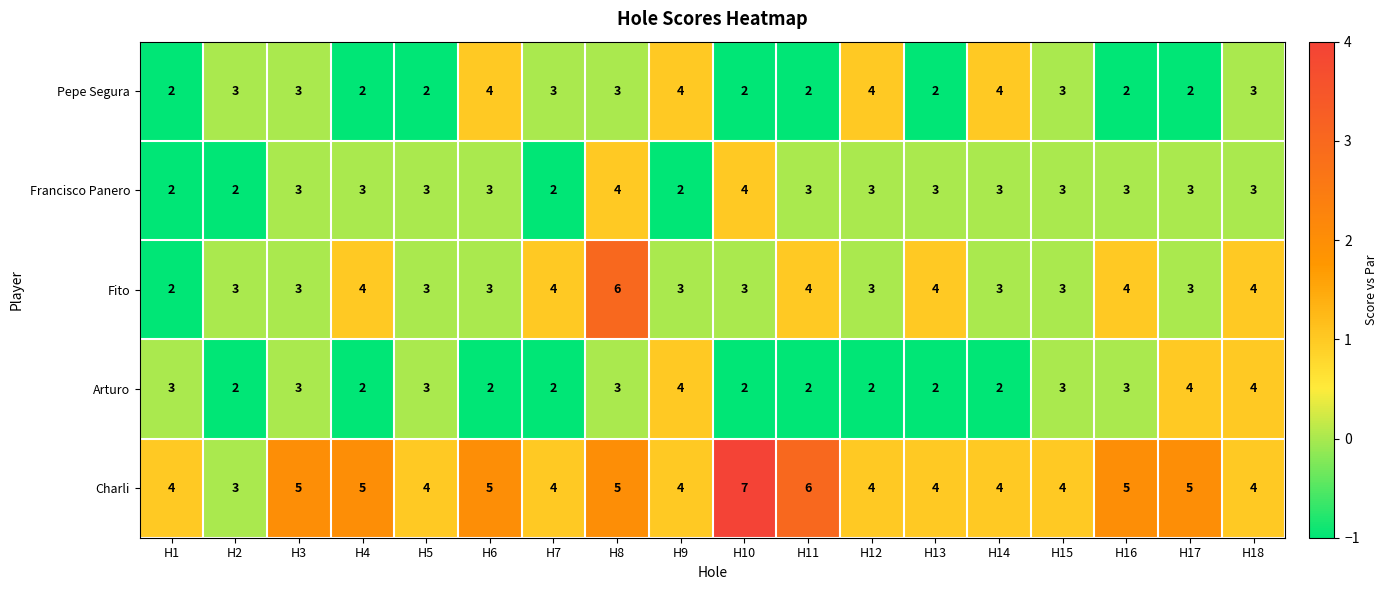

Which series has the largest total across all categories?

Charli